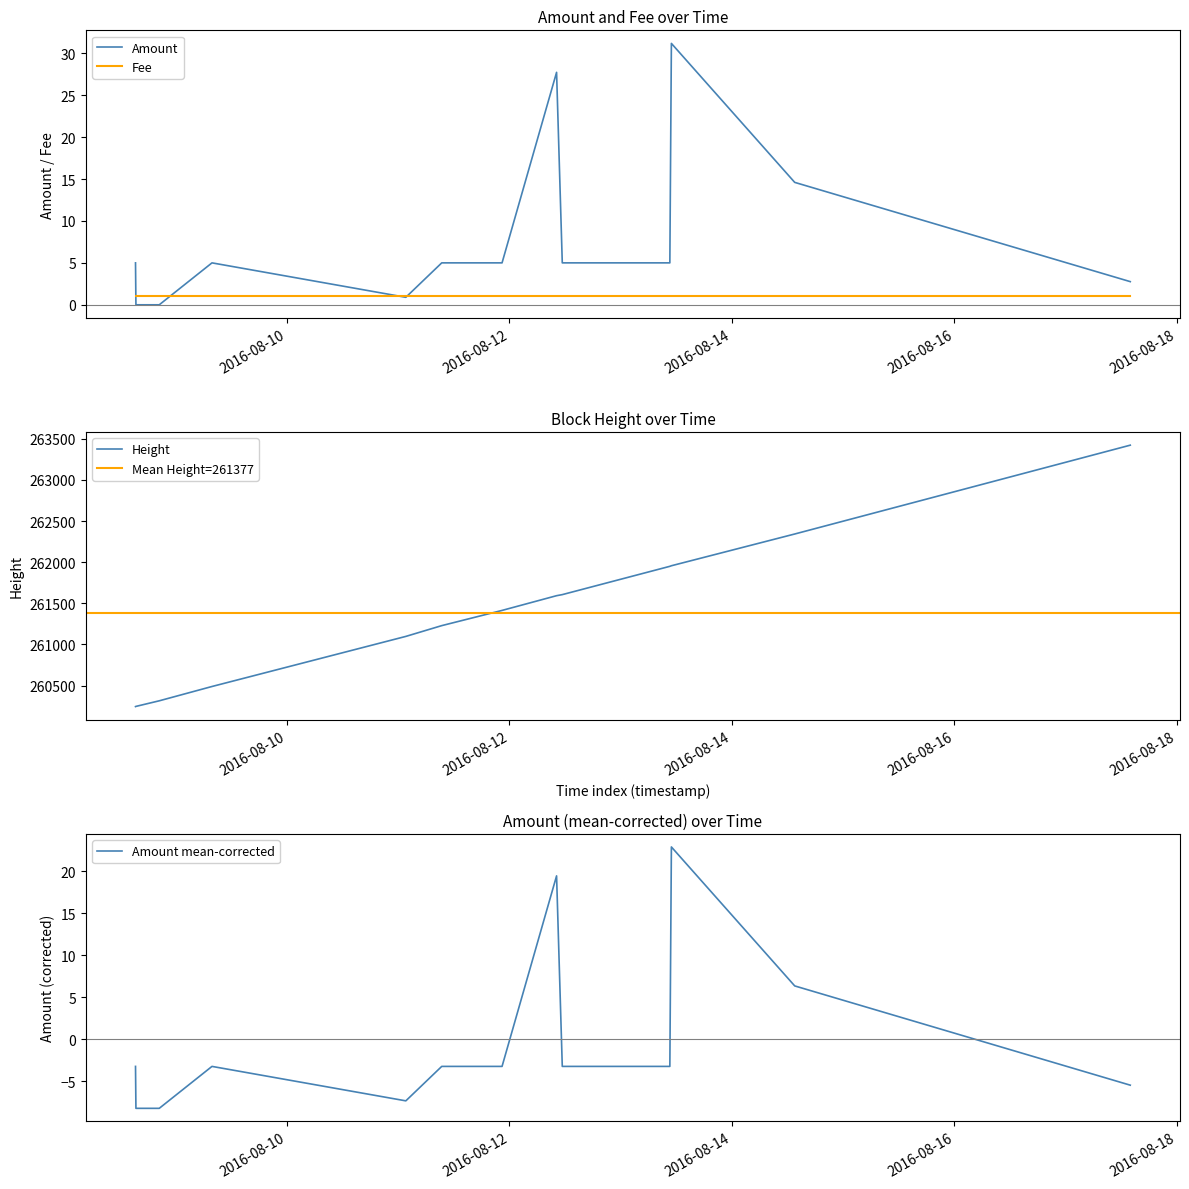

At which category is the sum across all series the highest?

2016-08-17 13:57:07